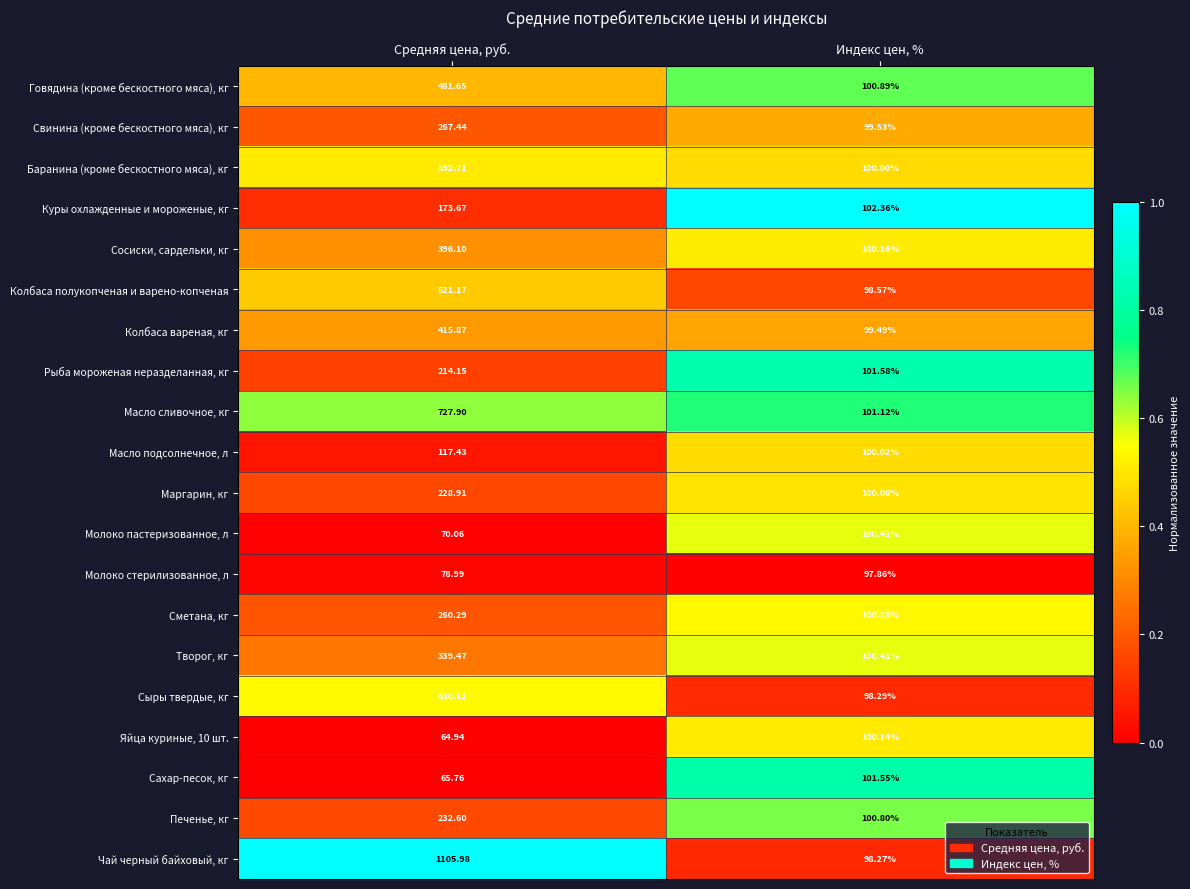

Is the value of Говядина (кроме бескостного мяса), кг at Средняя цена, руб. greater than the value of Чай черный байховый, кг at Индекс цен, %?

Yes